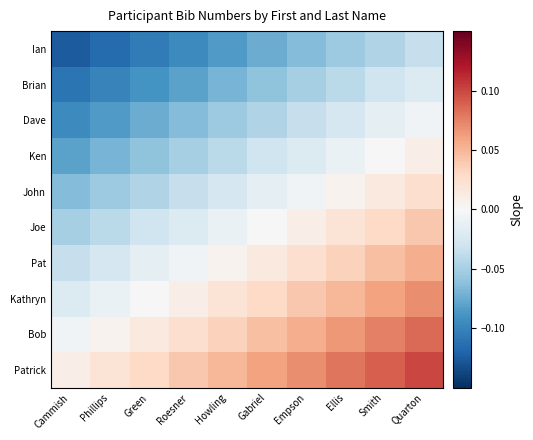

At how many categories does at least one series exceed 0?

10